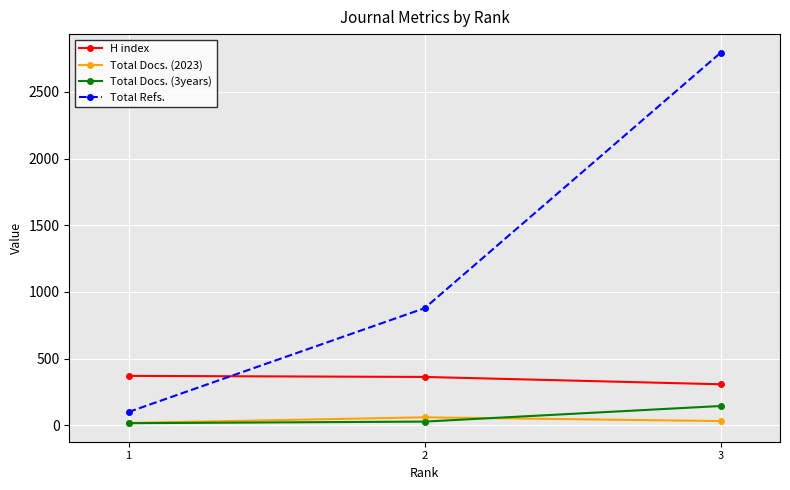

What is the minimum value shown in the chart?

15